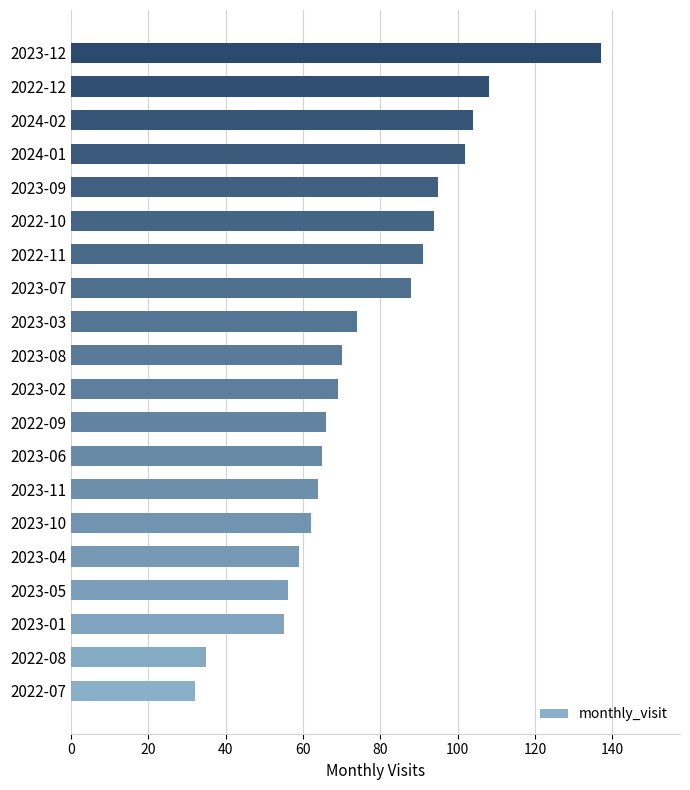

True or false: the data shows 32 at 2022-07.

True